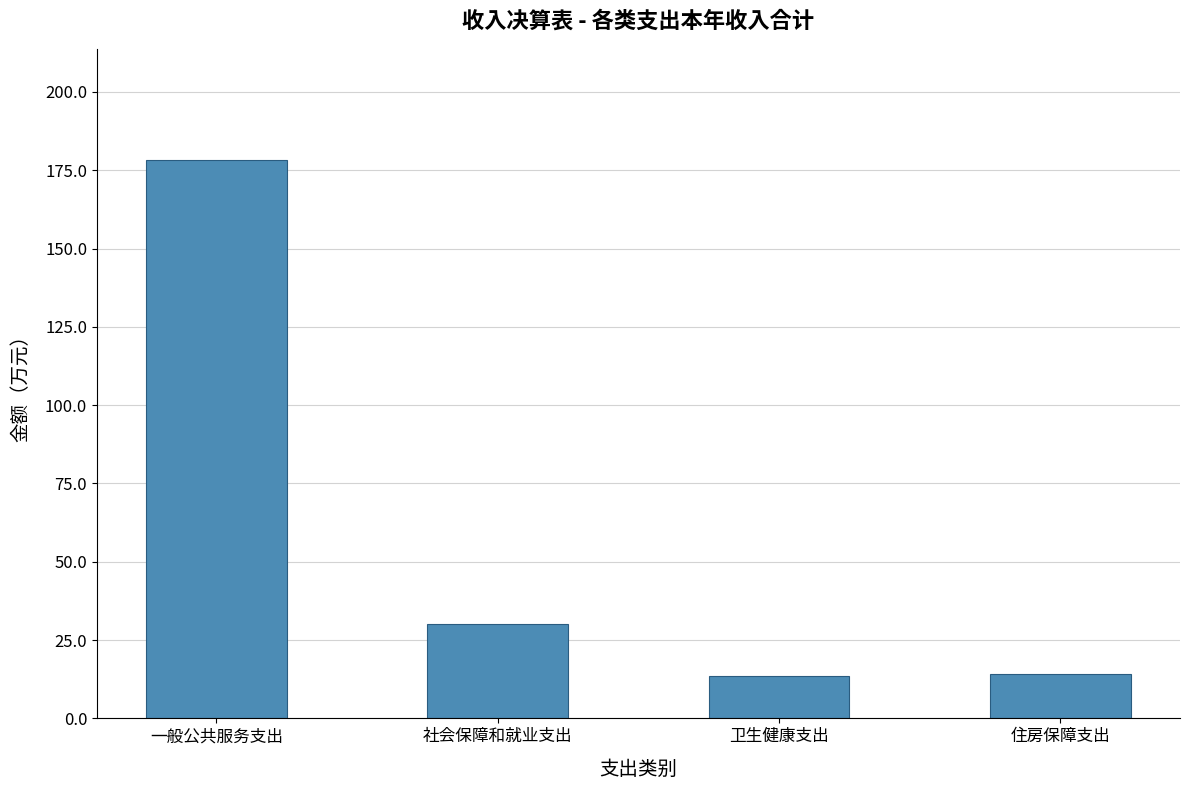

Is it true that the value at 一般公共服务支出 is 178.1?

True